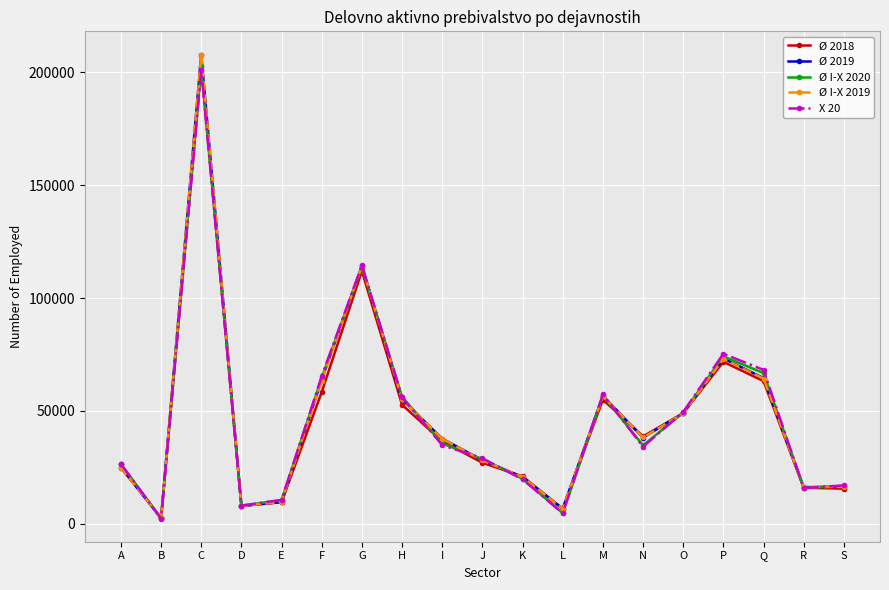

How many values in the Ø I-X 2020 series are below 34721?

9